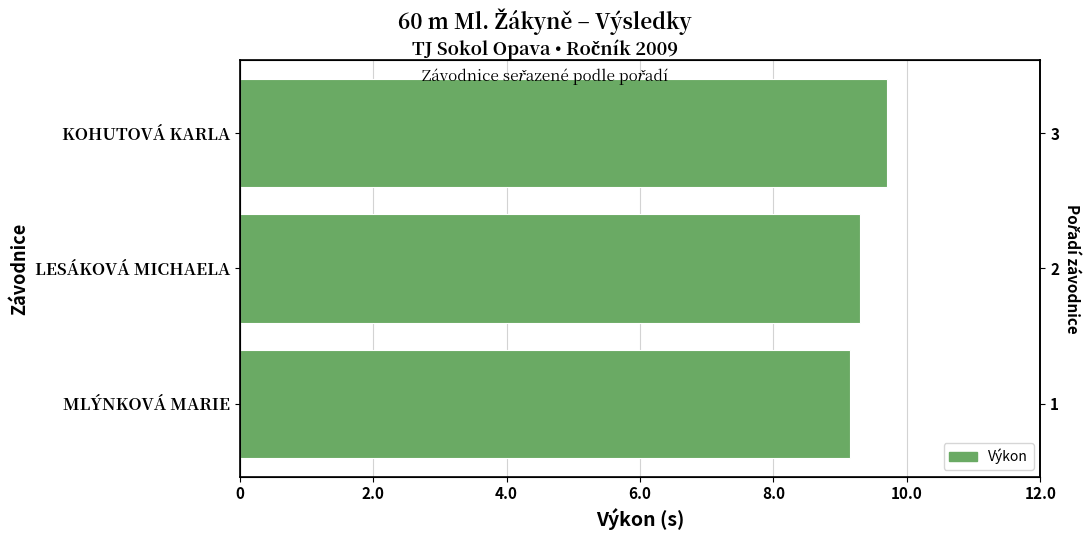

The chart shows a value of 15.7 at LESÁKOVÁ MICHAELA. True or false?

False